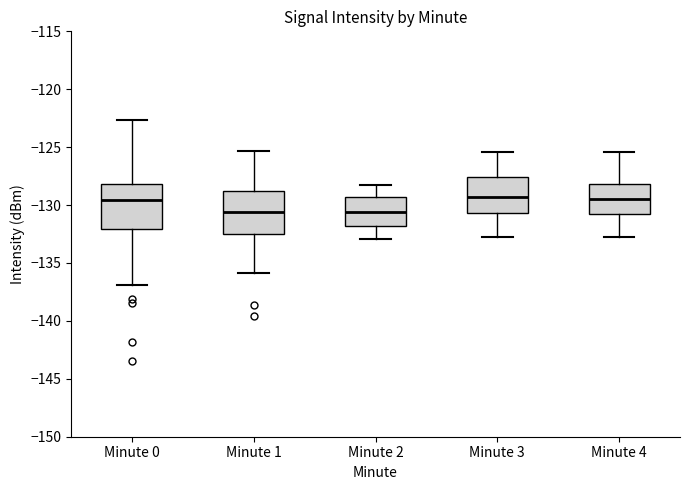

Reading left to right, transcribe this box plot: for each box, give where its median line is, the range the box spans, and where its two whiskers end, as read against the y-axis. The values are not printed on the chart, so give them approximately, as read against the axis.

Minute 0: median -129.5, box -132.0 to -128.0, whiskers -137.0 to -122.5
Minute 1: median -130.5, box -132.5 to -129.0, whiskers -136.0 to -125.5
Minute 2: median -130.5, box -132.0 to -129.5, whiskers -133.0 to -128.0
Minute 3: median -129.5, box -130.5 to -127.5, whiskers -133.0 to -125.5
Minute 4: median -129.5, box -131.0 to -128.0, whiskers -133.0 to -125.5